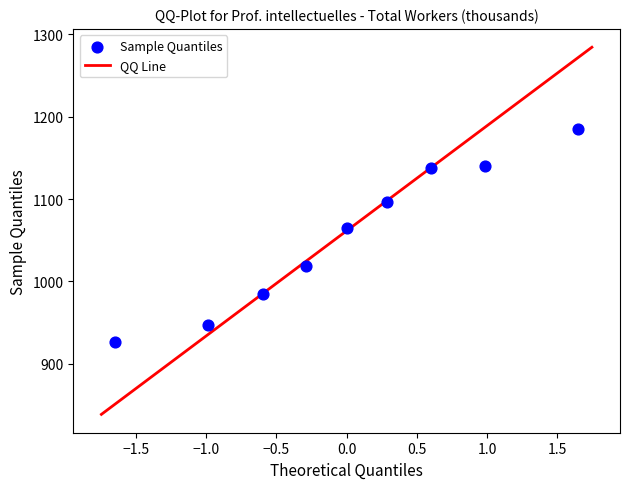

What Y value in the scatter plot is closest to 1055?

1065.0